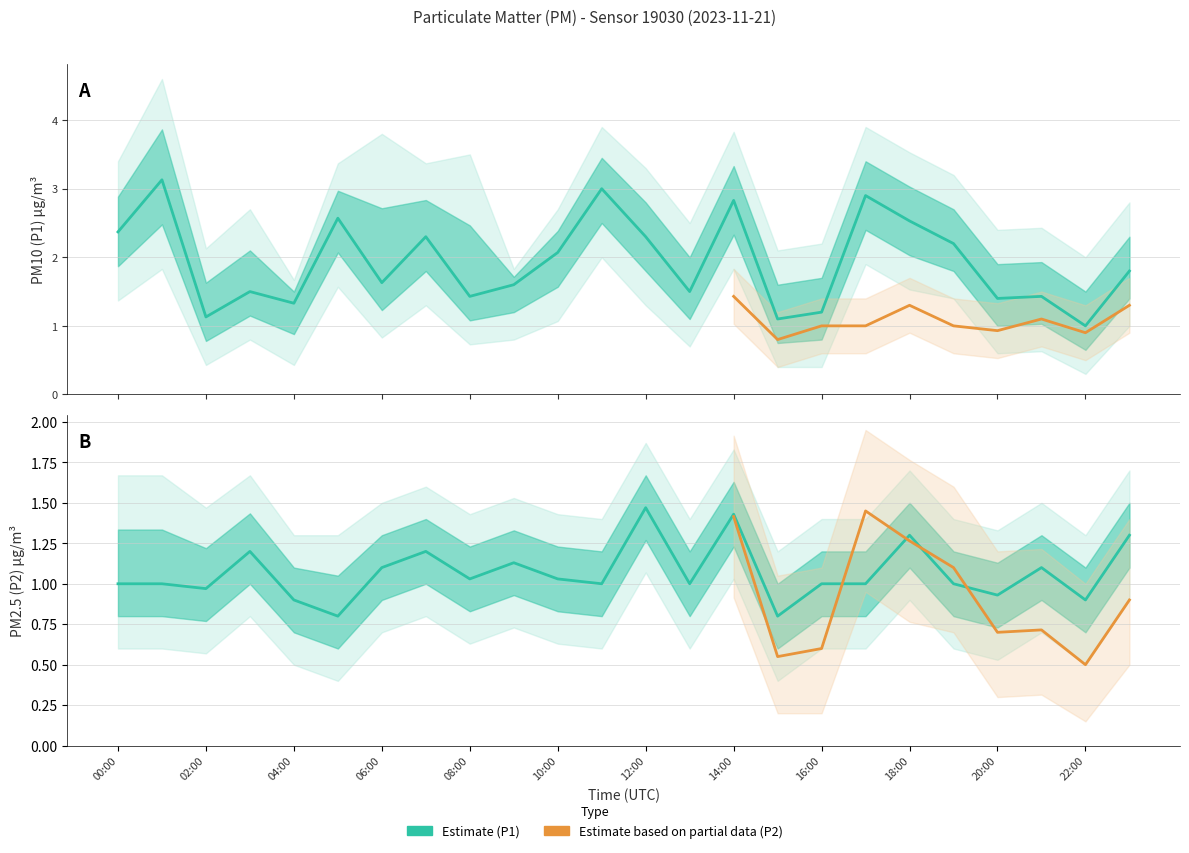

The value of P2 at 19:00 is 1.0. True or false?

True